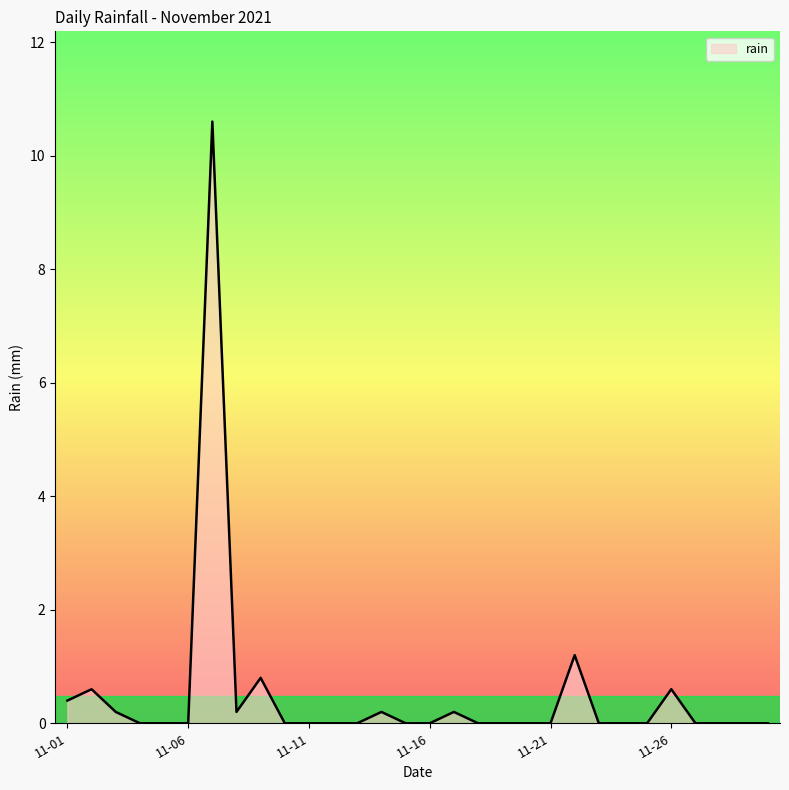

What is the difference between the maximum and minimum values?

10.6